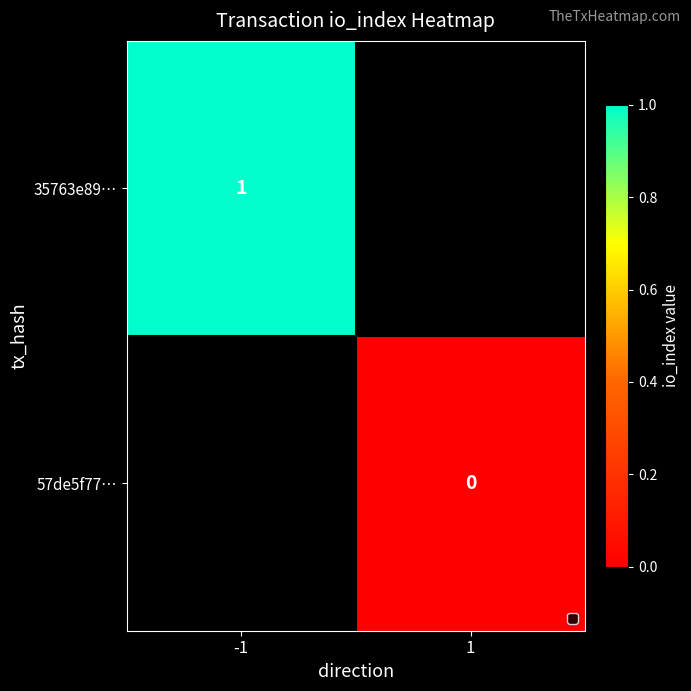

True or false: 35763e89… has a value of 1 at -1.

True